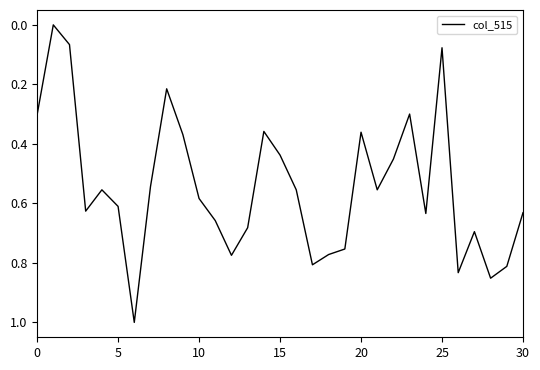

What is the difference between the maximum and minimum values?

1.0